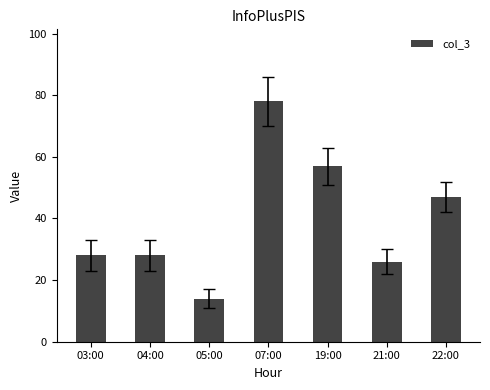

Reading left to right, what are all the values shown in this chart?

28	28	14	78	57	26	47